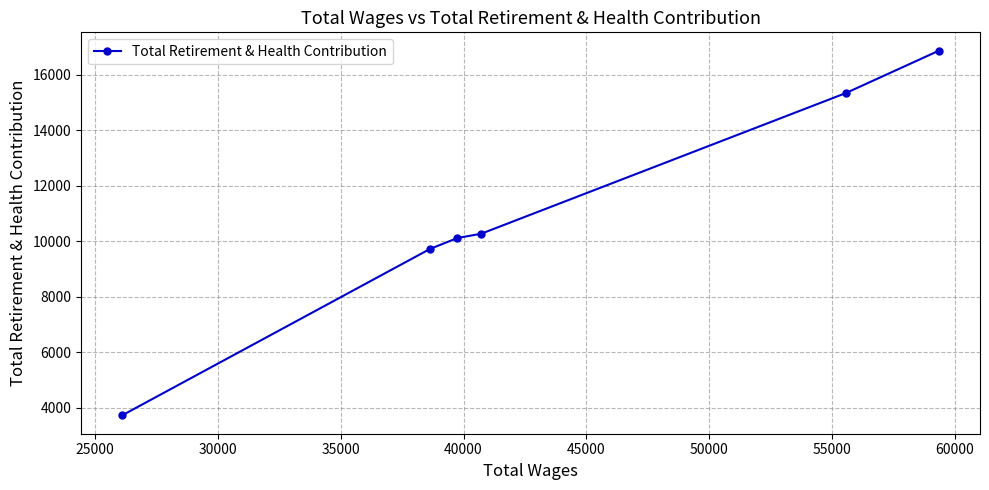

What is the average value?

11001